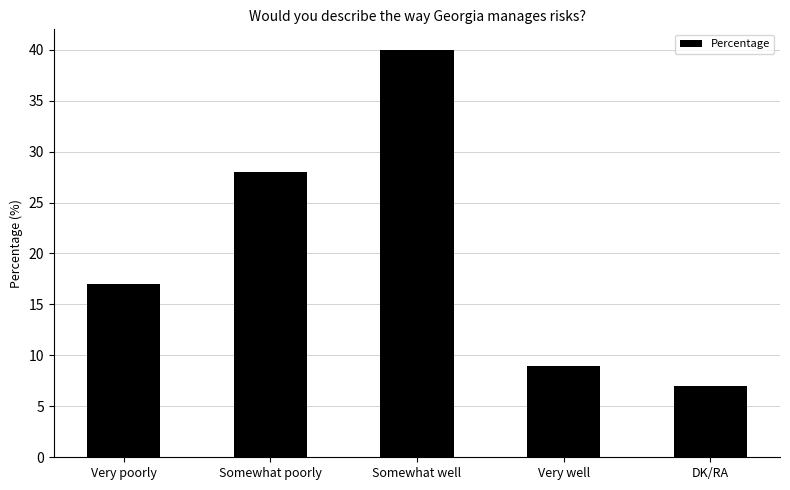

What is the average value?

20